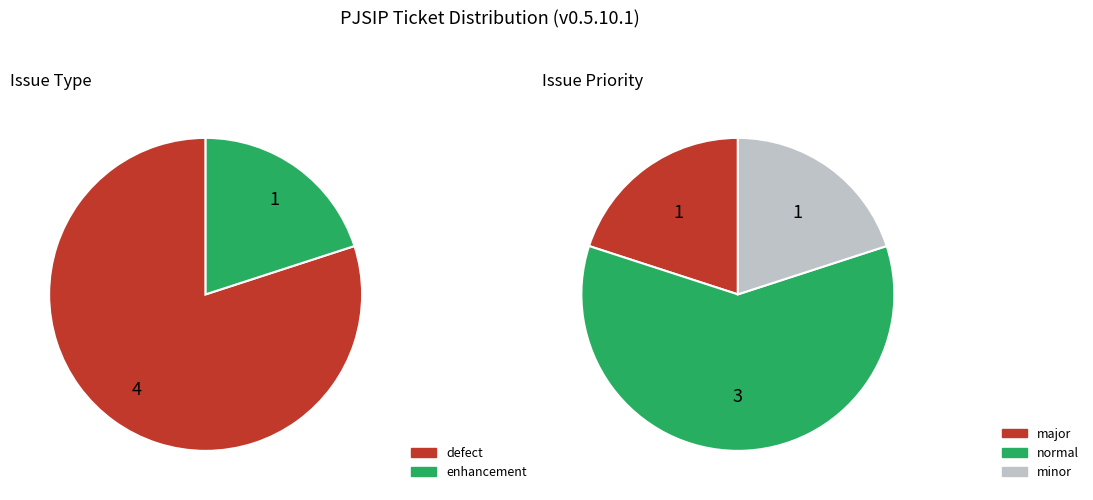

How many segments does this pie chart have?

5